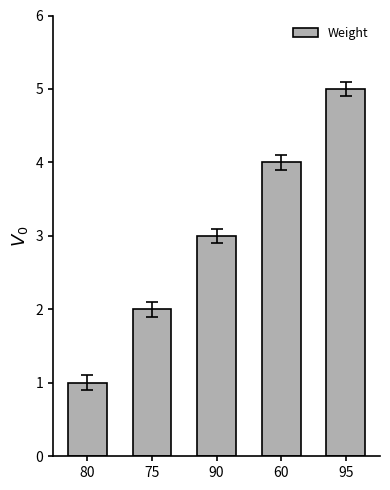

What is the sum of the values at 95 and 60?

9